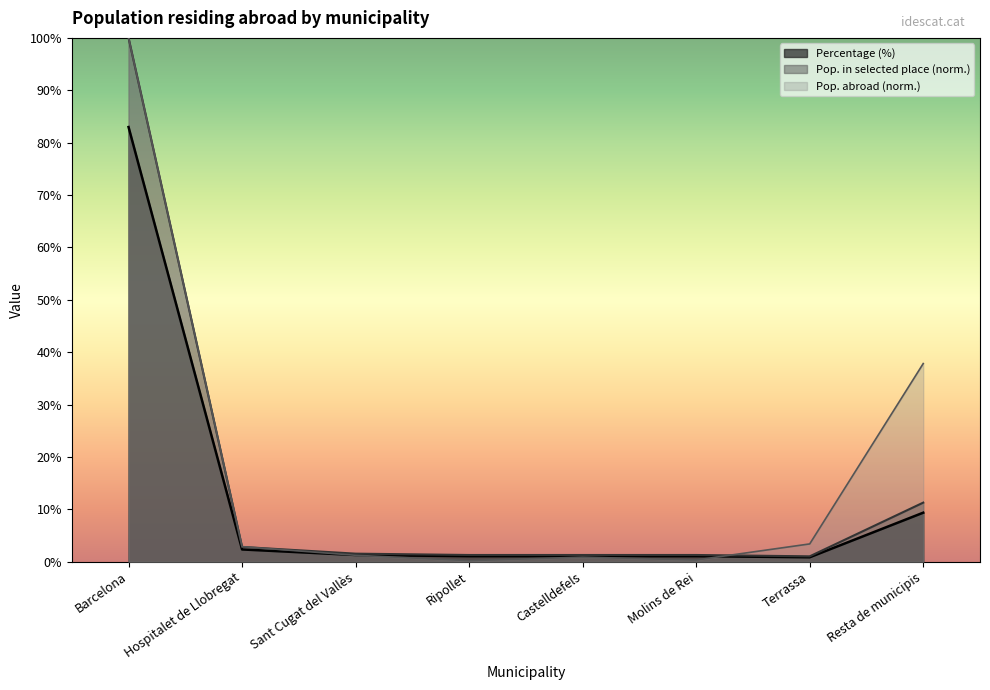

Reading left to right, list all the values displayed in this chart.

Population residing abroad: 100.0	2.9	1.2	0.2	0.9	0.3	3.4	37.8
Population in selected place: 100.0	2.8	1.5	1.3	1.3	1.3	1.0	11.3
Percentage: 83.0	2.3	1.3	1.1	1.1	1.1	0.8	9.4